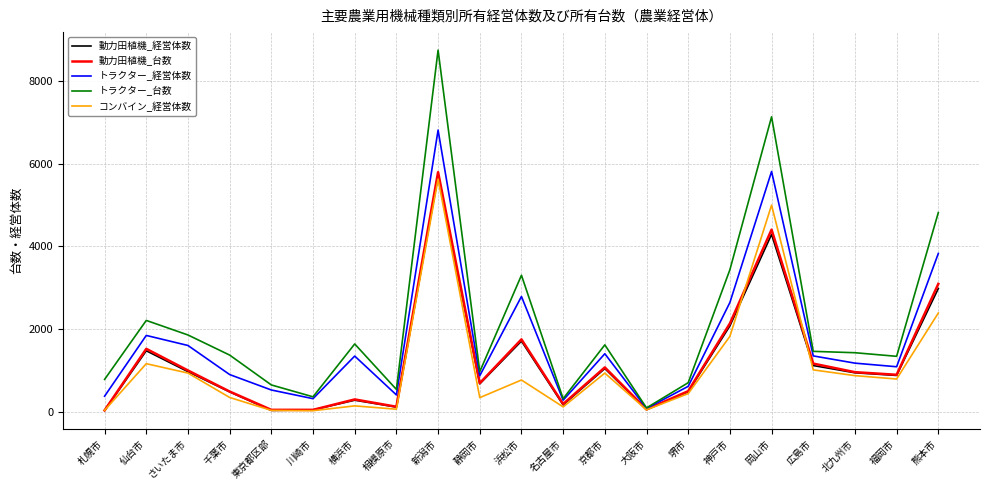

The 動力田植機_経営体数 series shows 2060 at 仙台市. True or false?

False